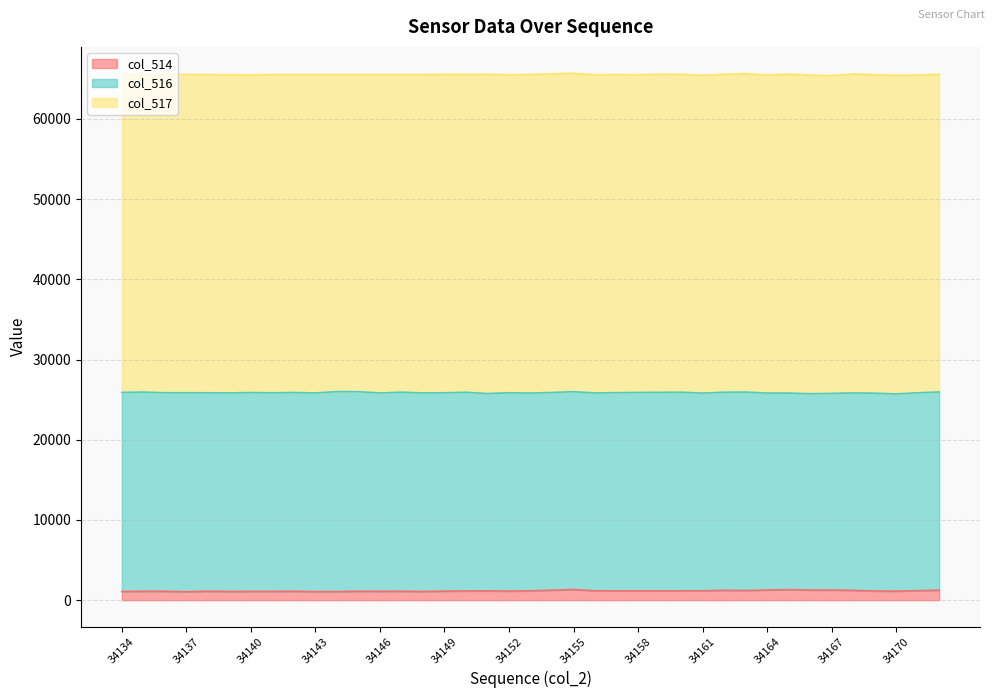

List the series in order of their overall mean, highest first.

col_517, col_516, col_514